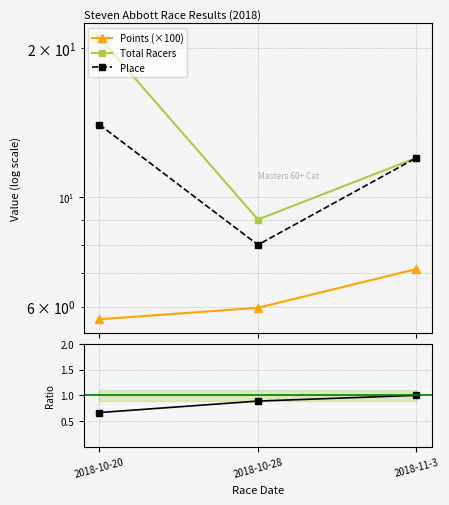

Does the chart display data point markers on the line(s)?

Yes